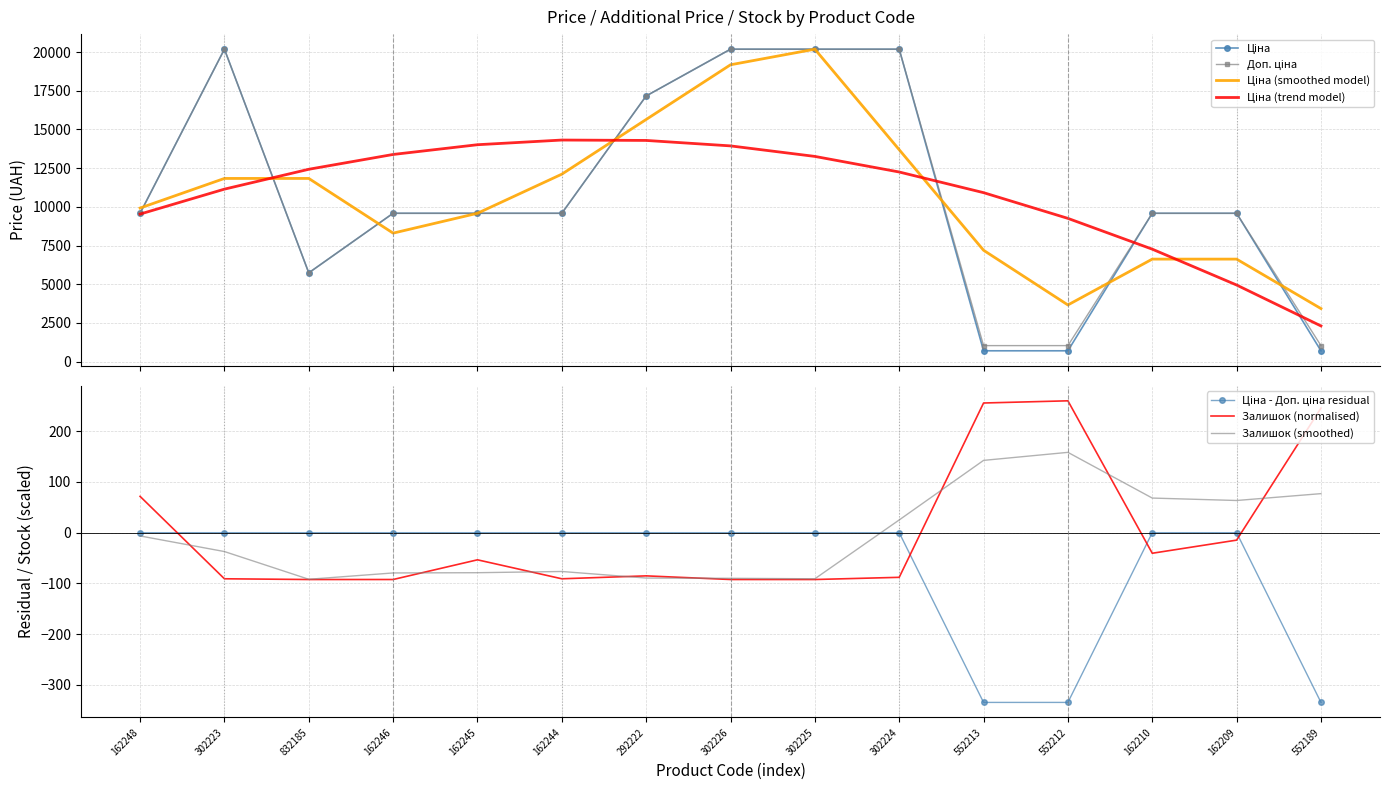

Which series has the widest spread of values?

Ціна